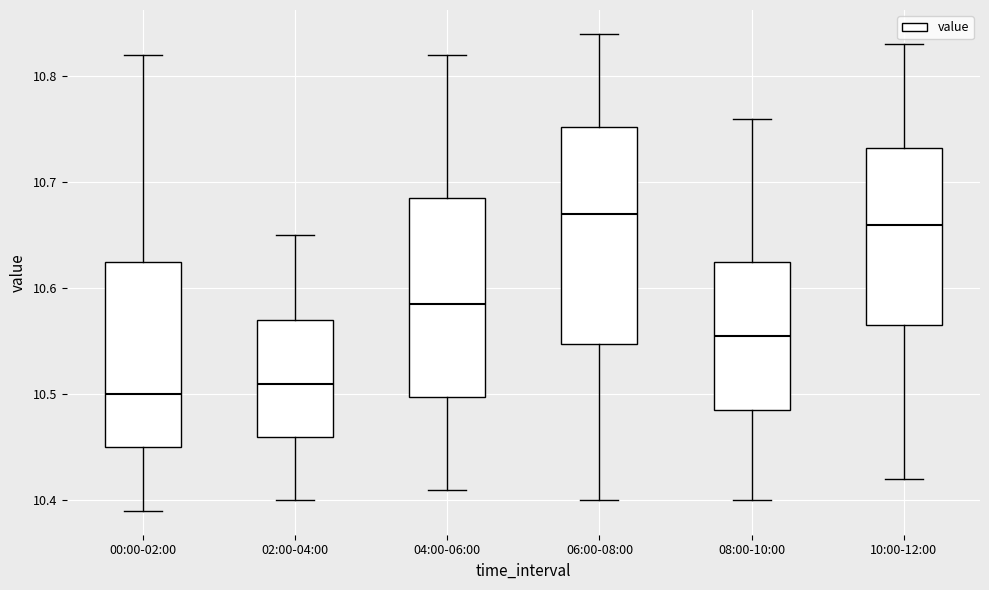

Where does the lower whisker of the box for 10:00-12:00 end on the y-axis? The values are not printed on the chart, so give them approximately, as read against the axis.

10.42